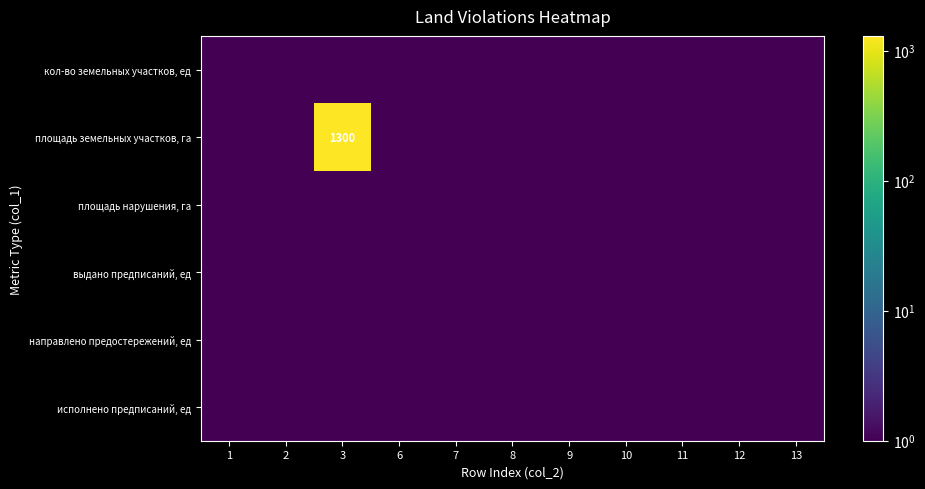

How many data points does each series have?

11